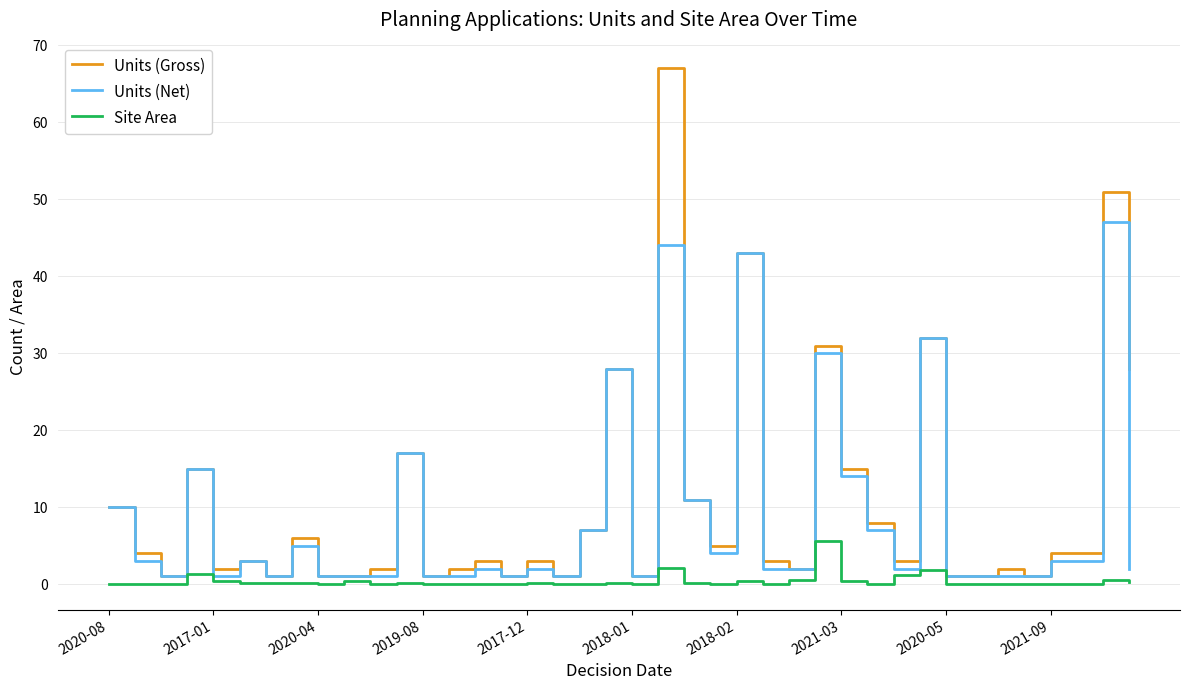

Rank the series by their maximum value, from lowest to highest.

Site Area, Units (Net), Units (Gross)